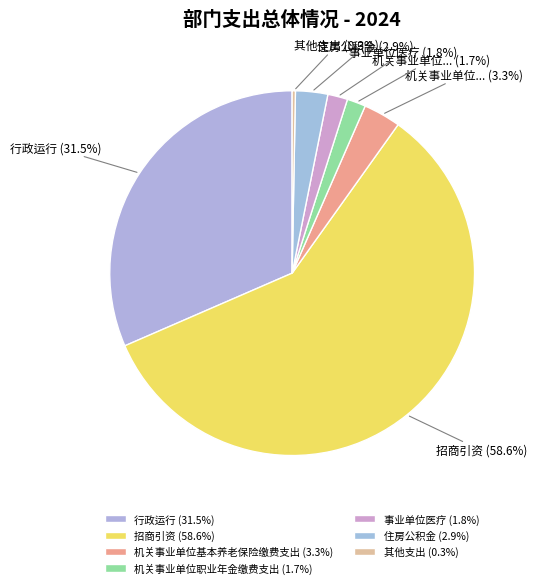

Which slice is the largest?

招商引资